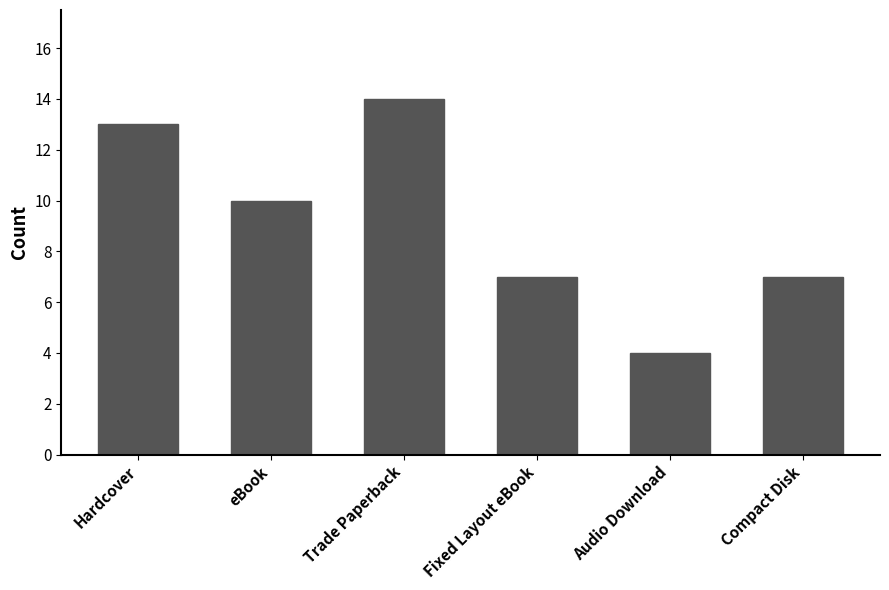

Where is the data nearest to the value 9?

eBook